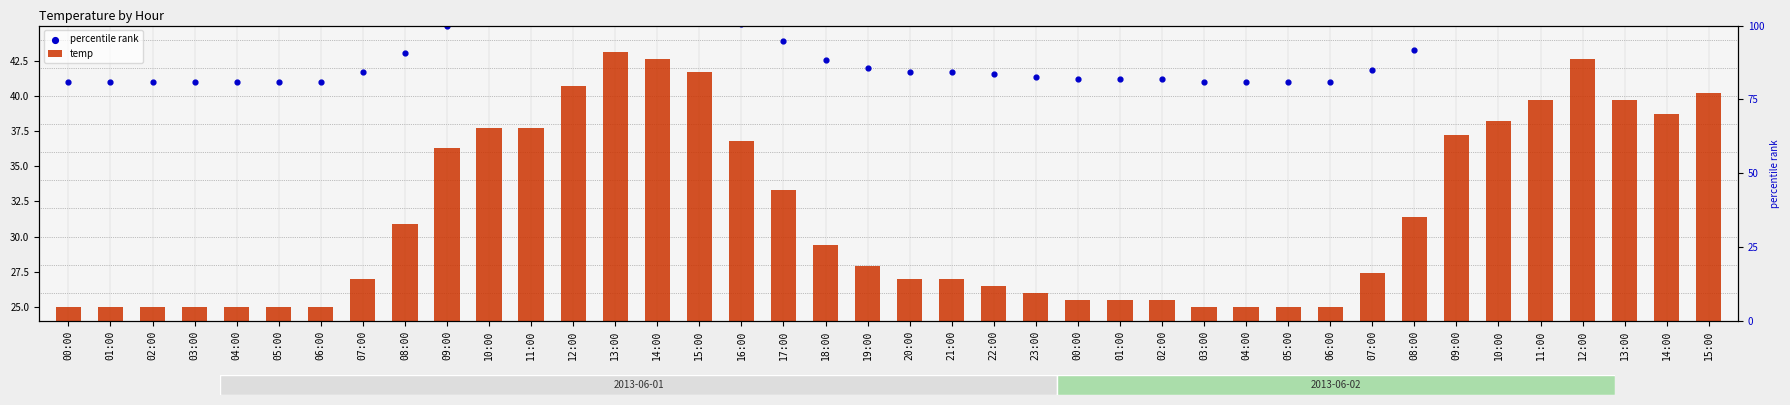

Which series has the largest Y range (max minus min)?

temp